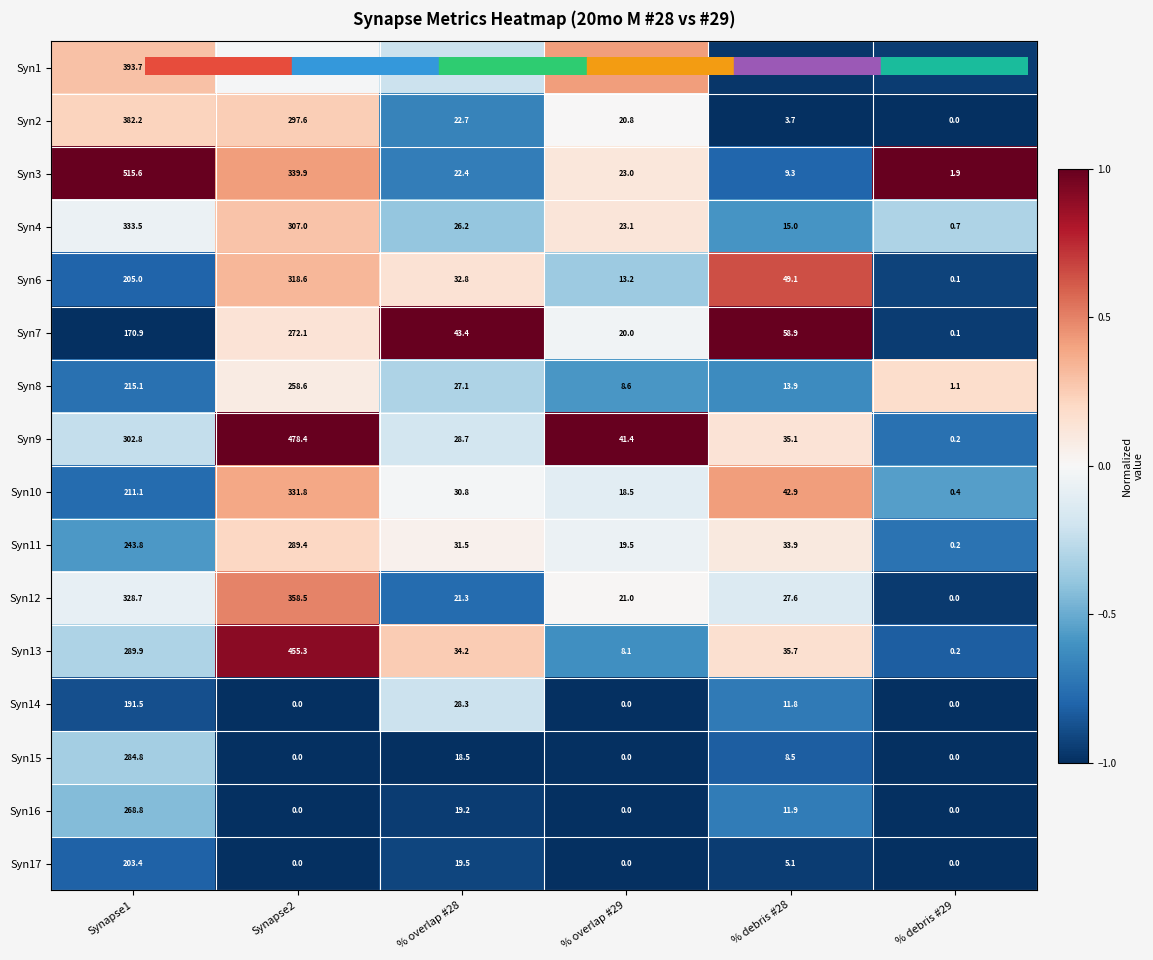

At which category does the chart reach its peak across all series?

Synapse1